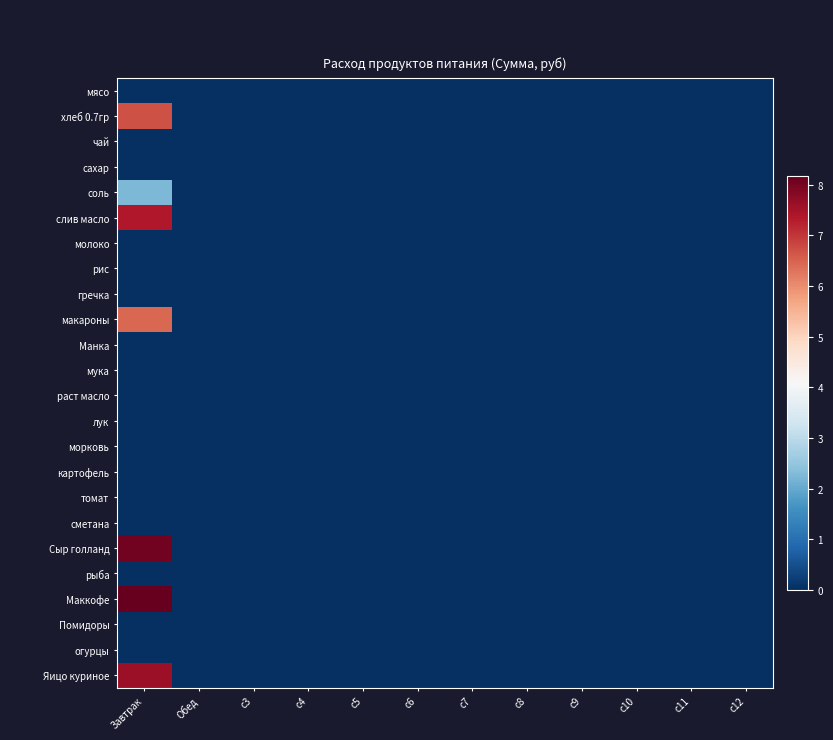

Rank the series at c3 from highest to lowest value.

мясо, хлеб 0.7гр, чай, сахар, соль, слив масло, молоко, рис, гречка, макароны, Манка, мука, раст масло, лук, морковь, картофель, томат, сметана, Сыр голланд, рыба, Маккофе, Помидоры, огурцы, Яицо куриное